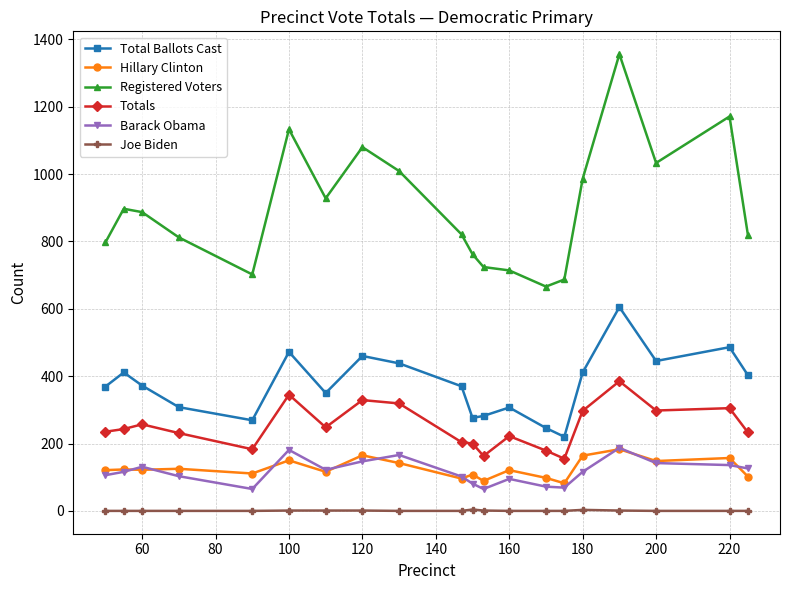

What is the difference between the second highest and minimum values in the Totals series?

190